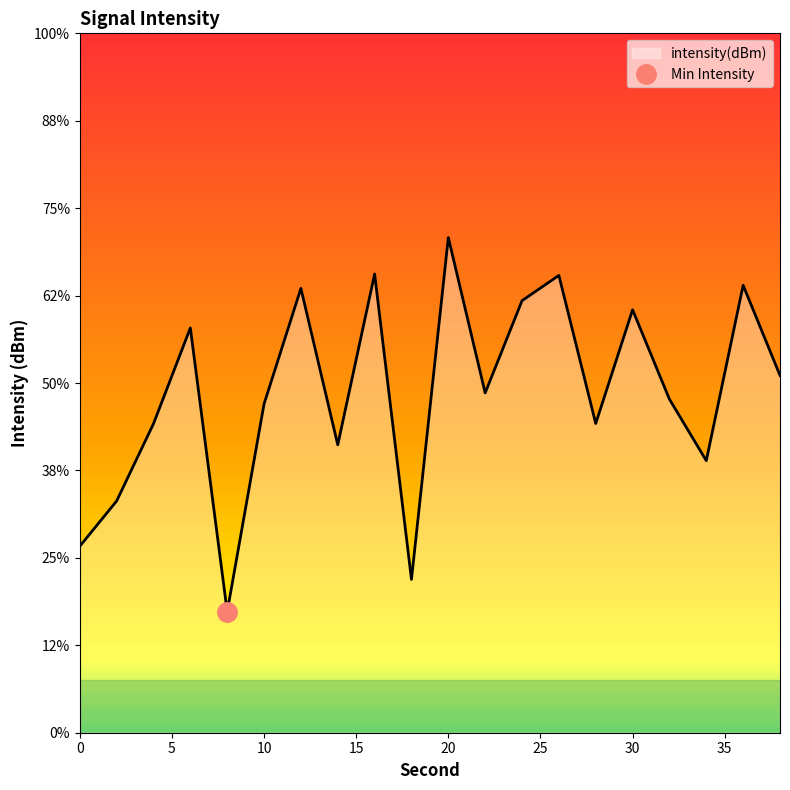

True or false: the data shows -133.5 at 14.

True